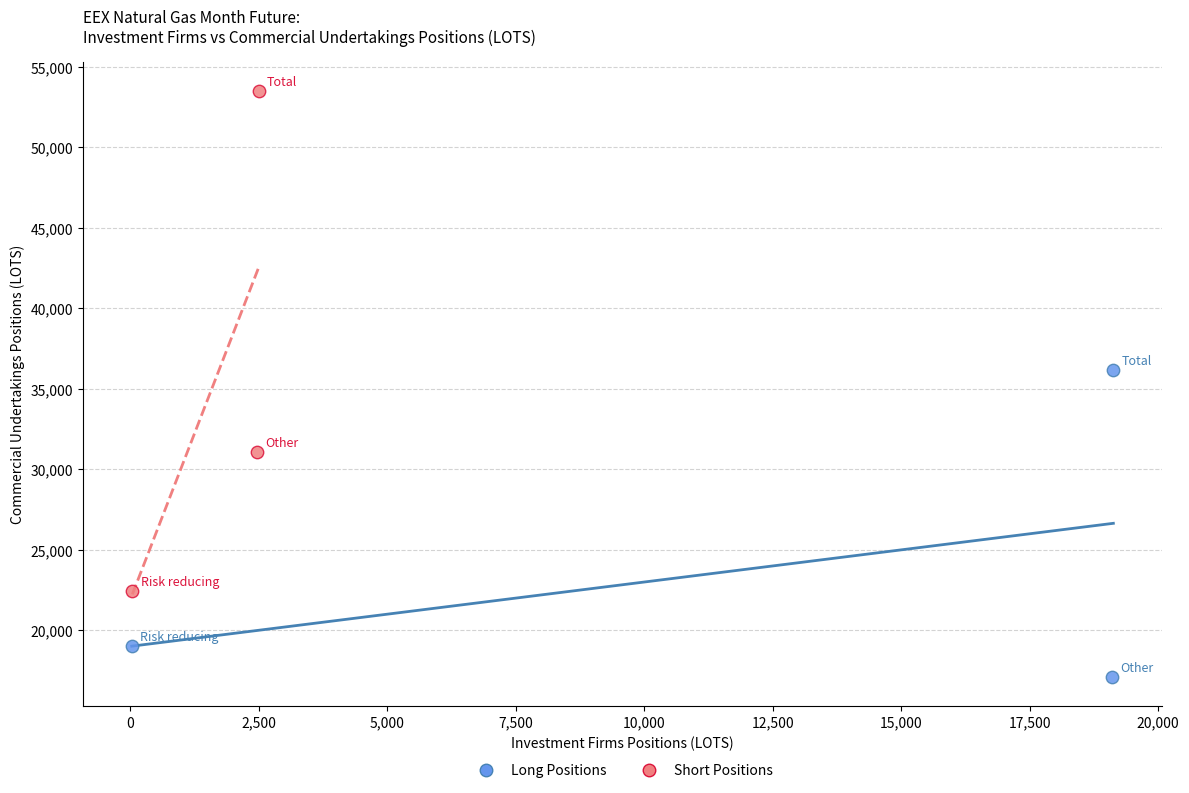

Which series contains the highest Y value?

Short Positions